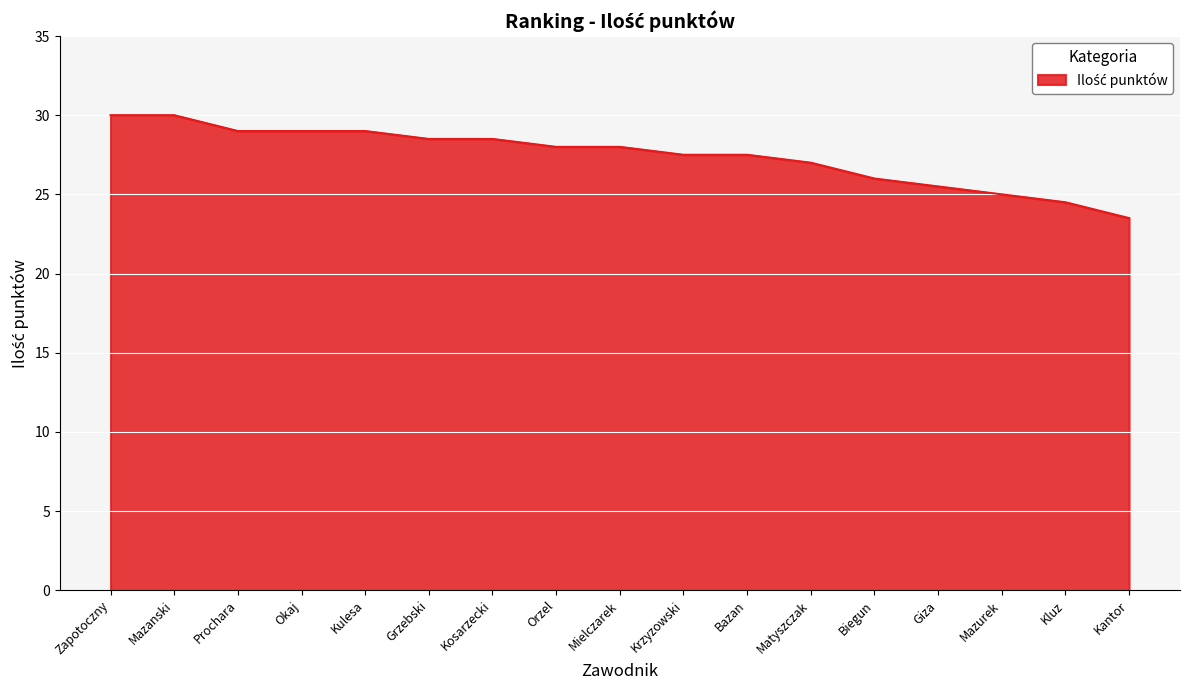

Approximately how many times larger is the value at Okaj compared to Mielczarek?

1.0